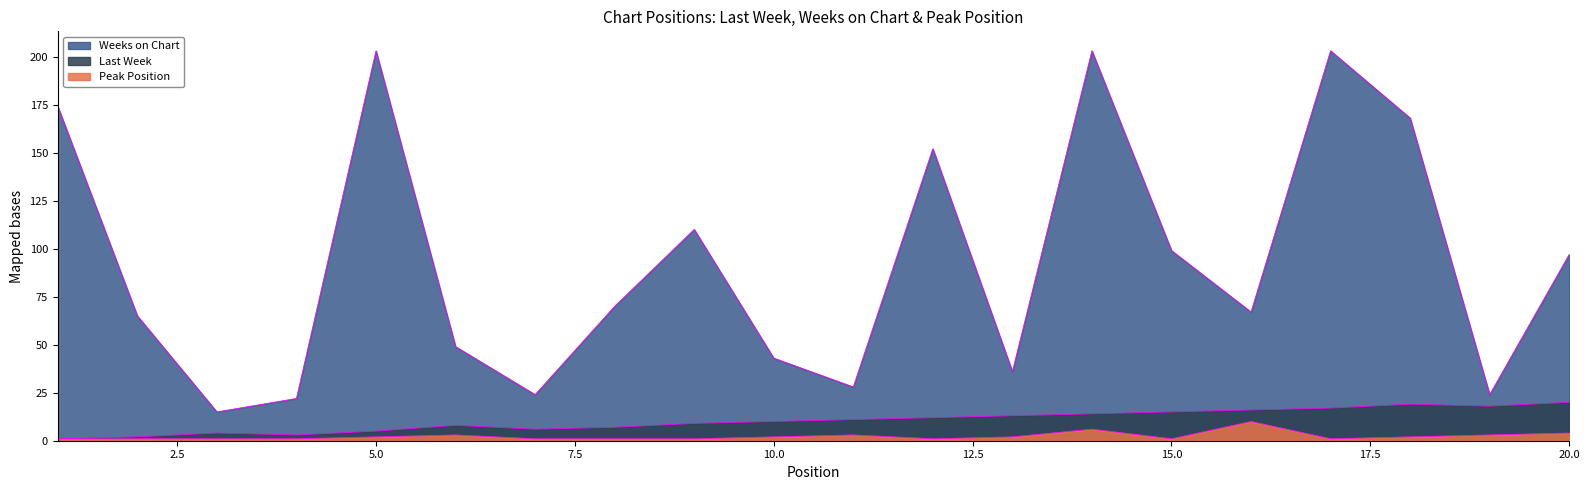

Between 14 and 2, which is larger?

14